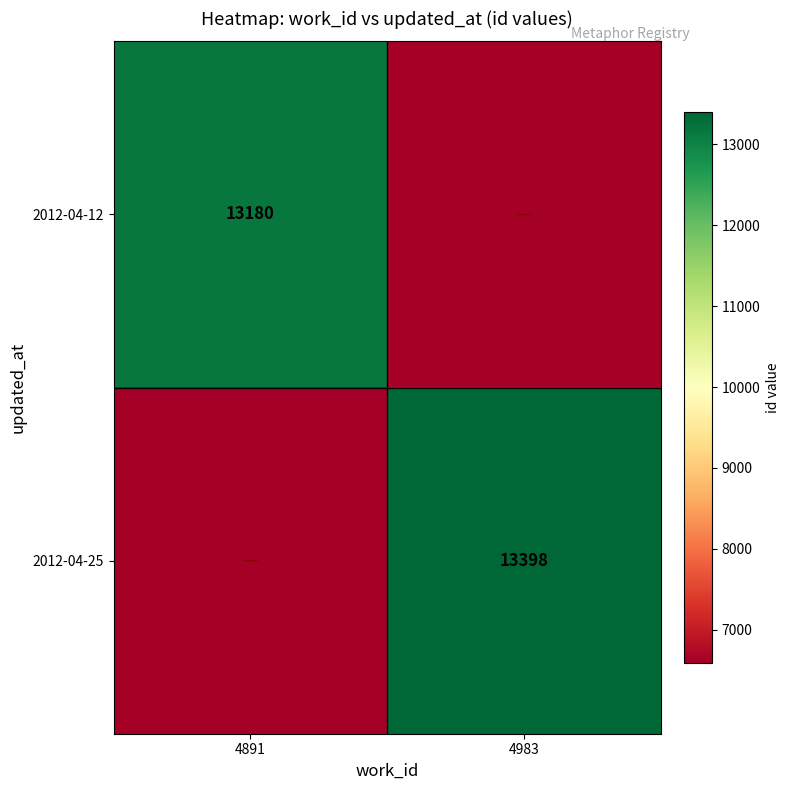

The value of 2012-04-12 at 4891 is 13180. True or false?

True